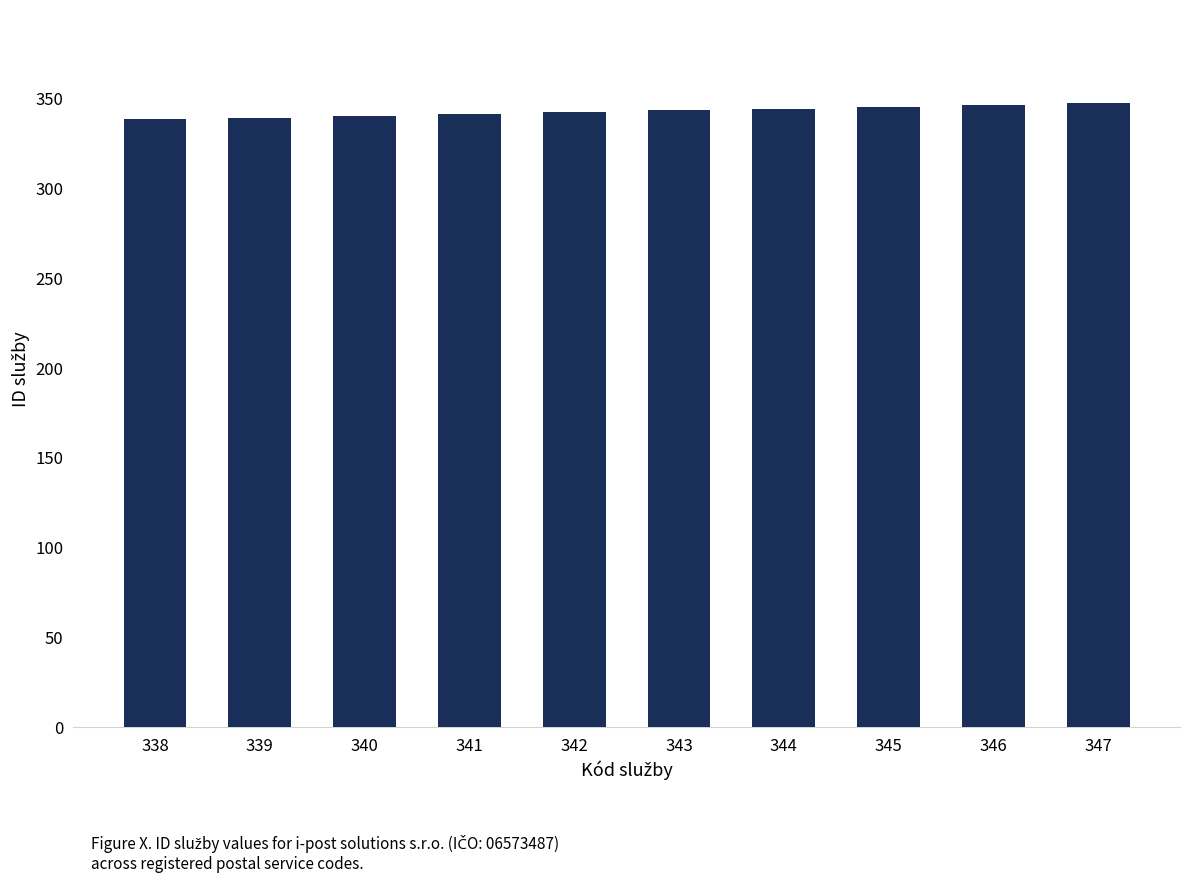

How many data points does each series have?

10